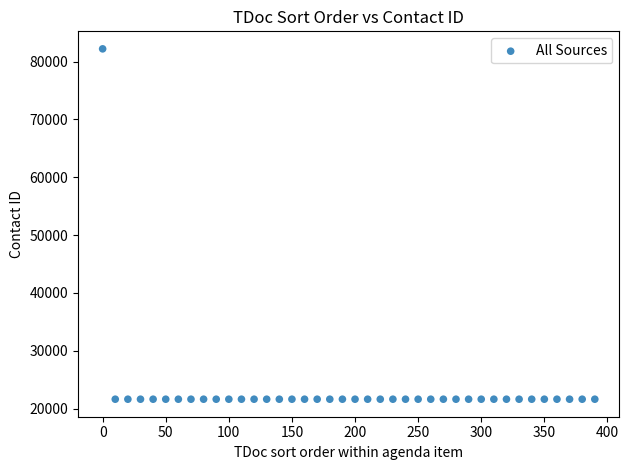

What is the range of X values (max minus min)?

390